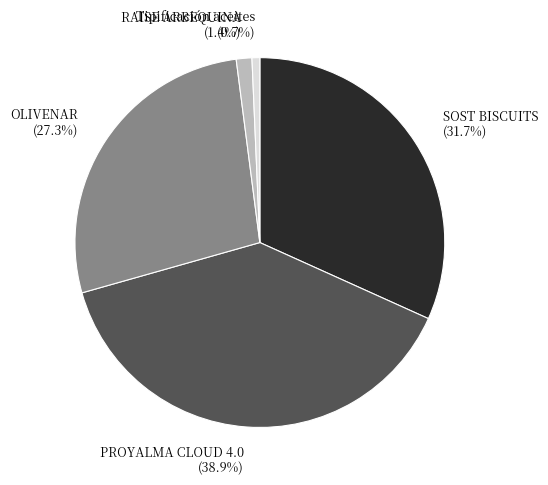

To the nearest percent, what is the difference between the largest and smallest slice percentages?

38%